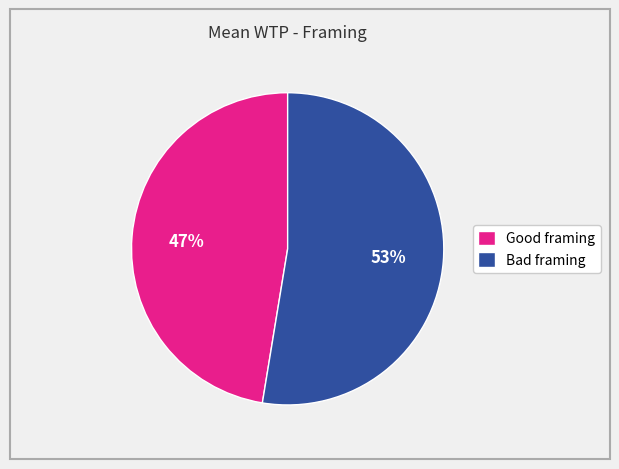

What percentage is the Good framing slice, to the nearest percent?

47%